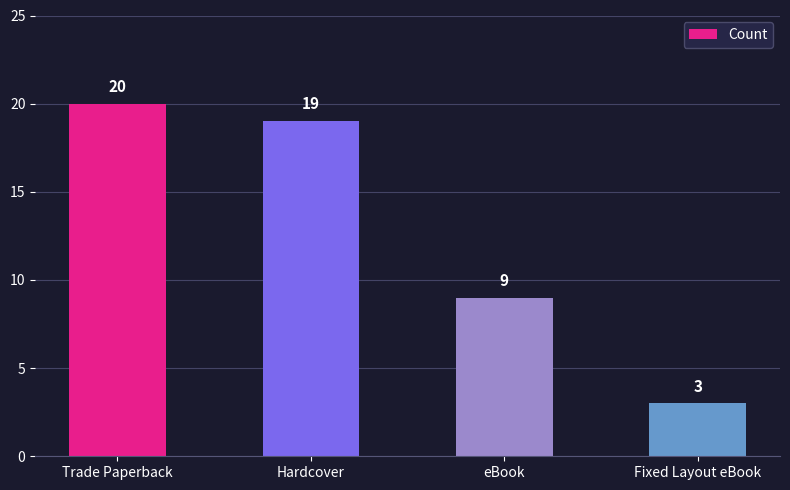

What is the label of the 4th bar from the right?

Trade Paperback